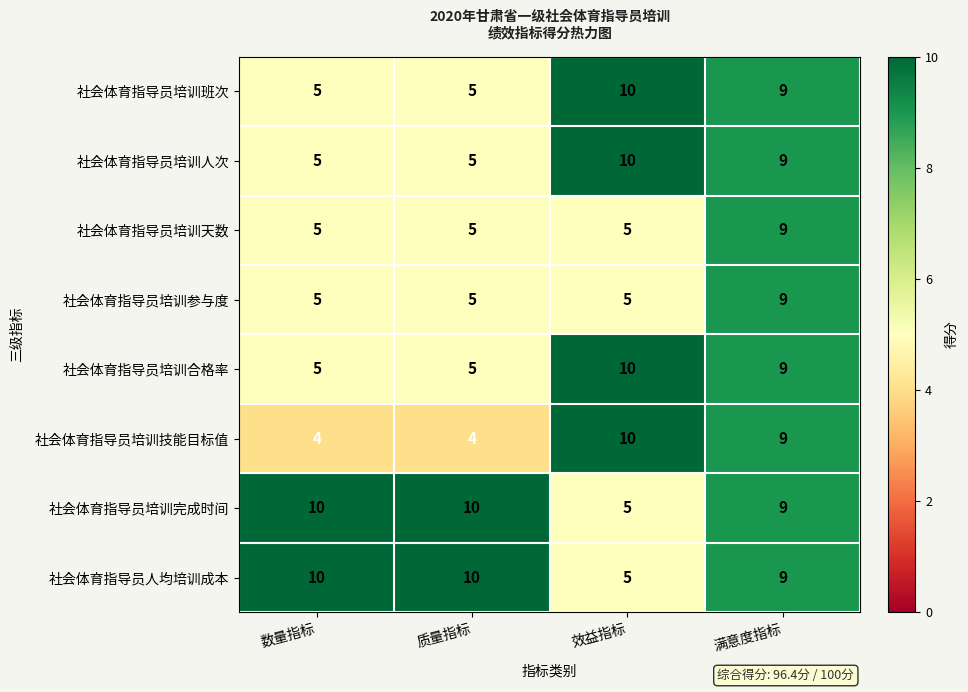

The 社会体育指导员人均培训成本 series shows 5 at 效益指标. True or false?

True